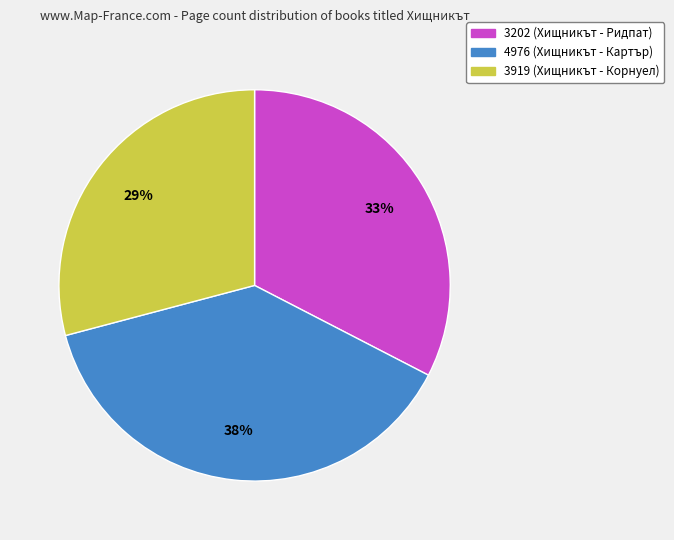

What percentage is the 3202 (Хищникът - Ридпат) slice, to the nearest percent?

33%